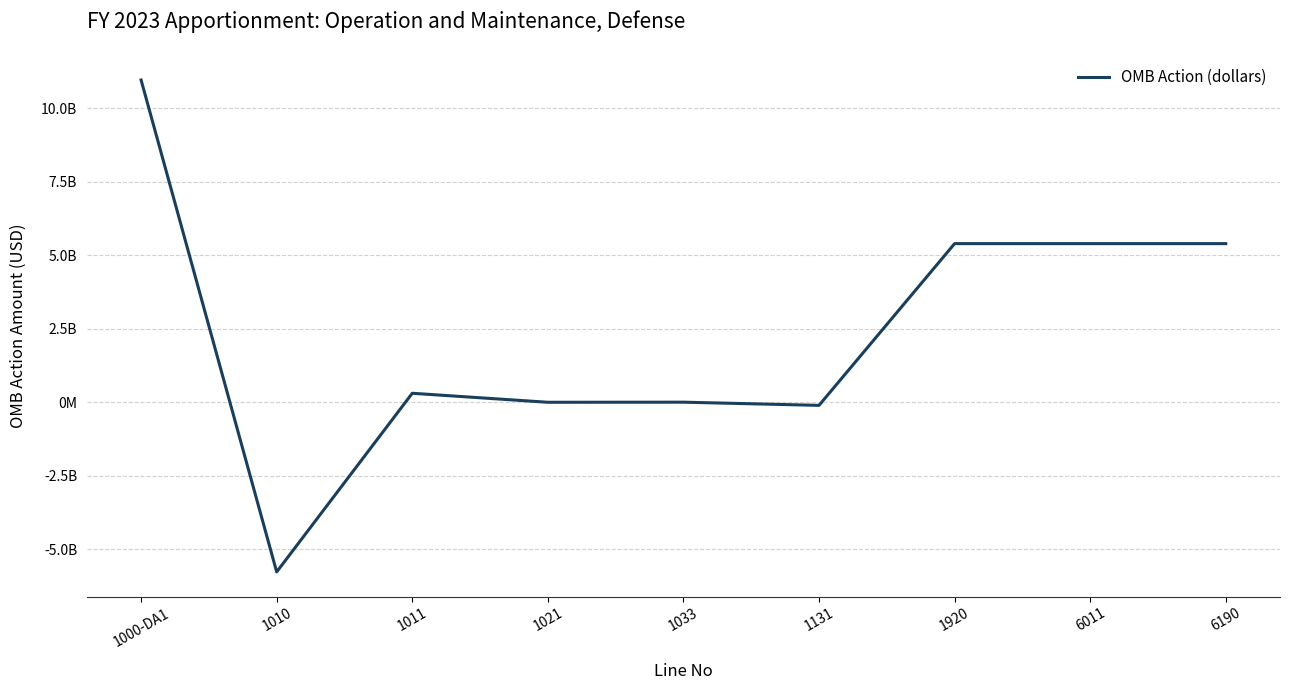

Does the chart display data point markers on the line(s)?

No